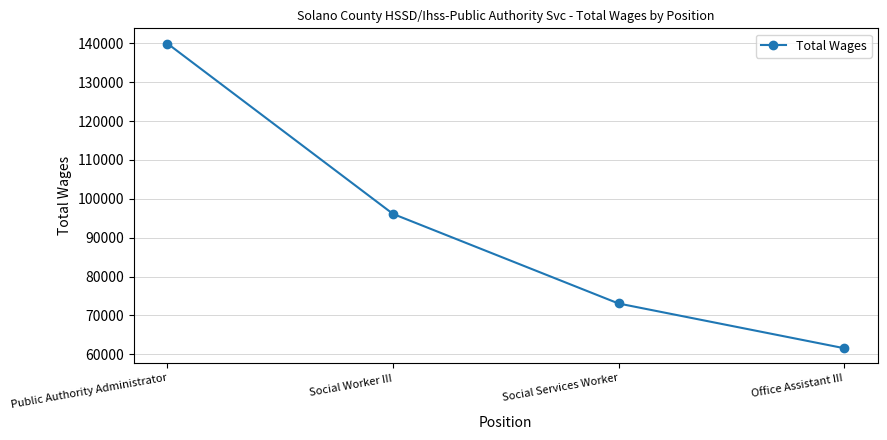

Is it true that the value at Public Authority Administrator is 198002?

False